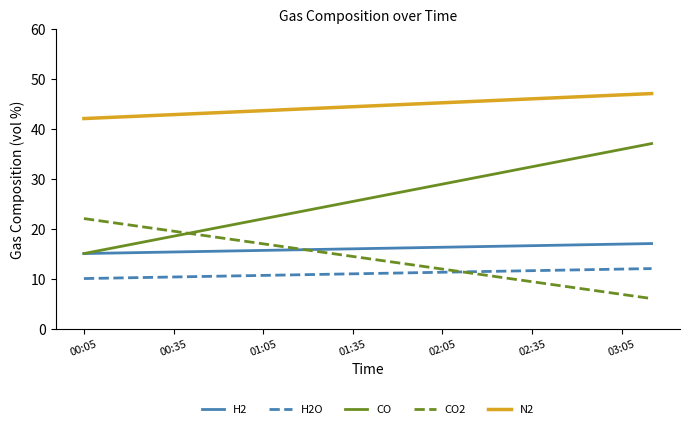

Which category has the lowest value in the CO series?

00:05